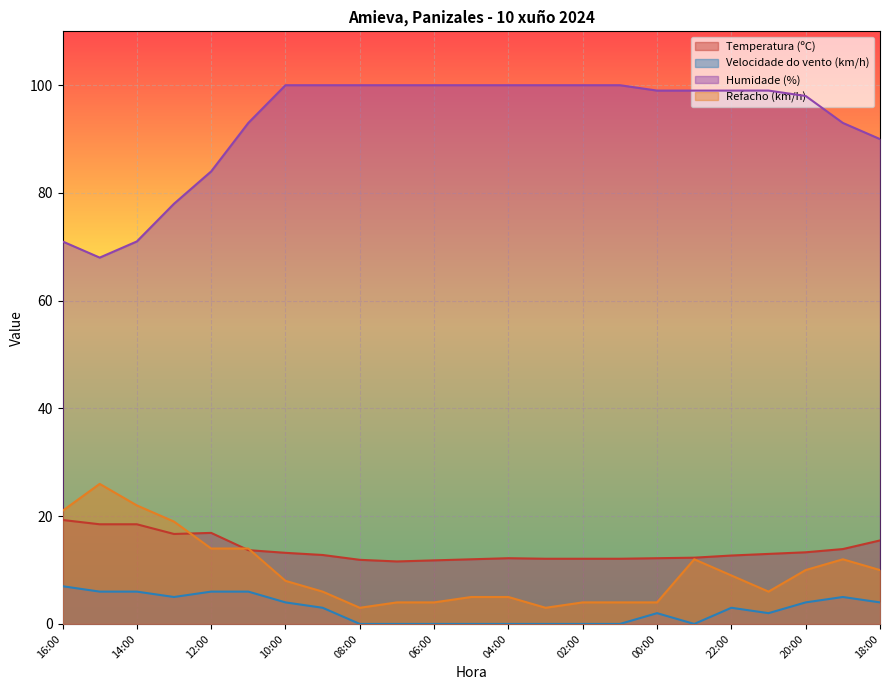

Is it true that Humidade (%) equals 150.4 at 04:00?

False